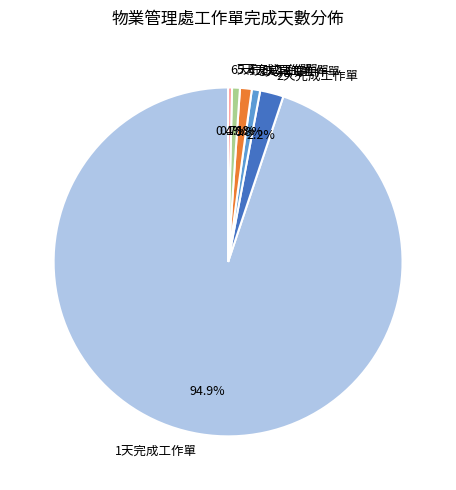

How much of the chart is everything except 2天完成工作單?

97.8%